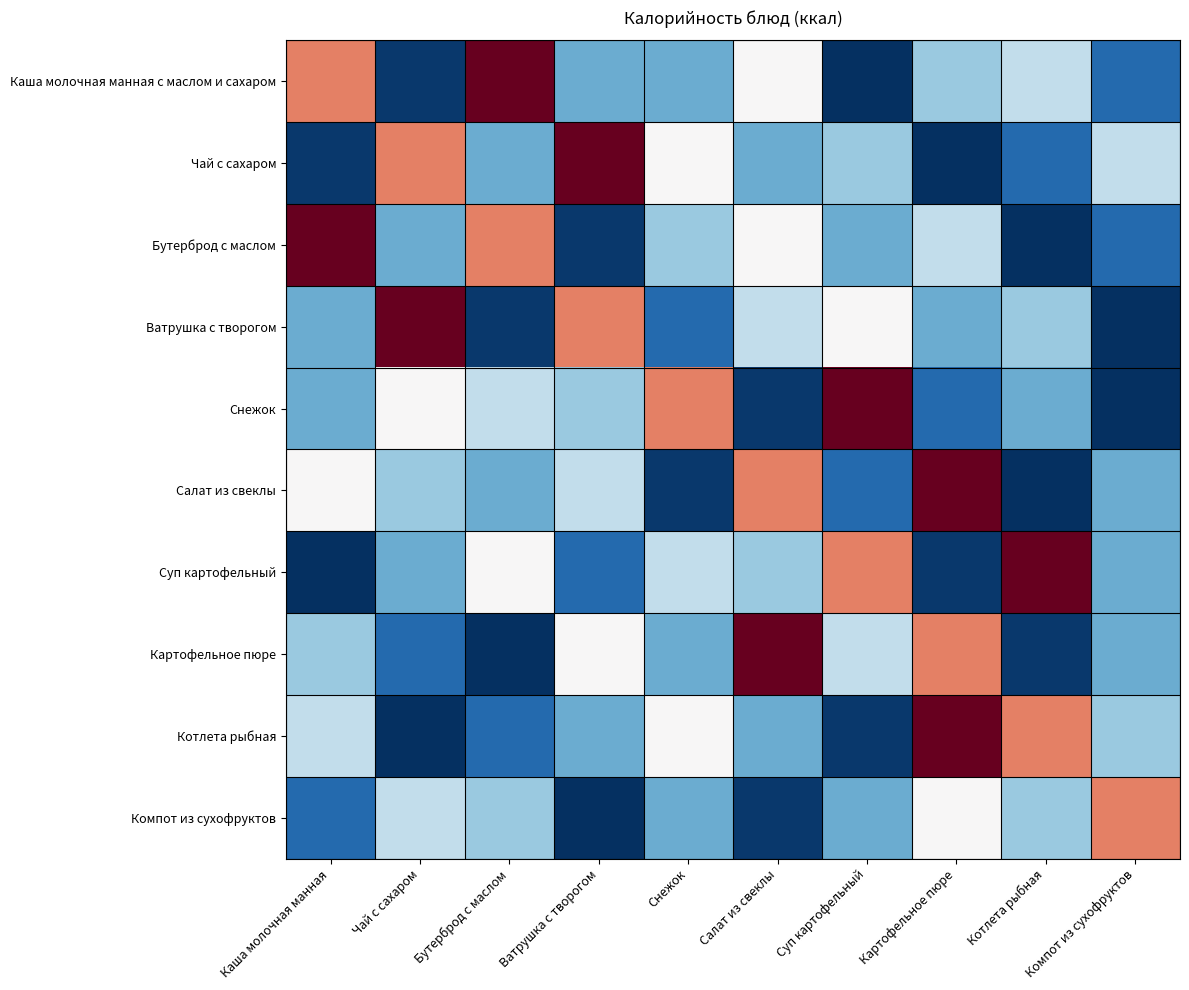

Between Салат из свеклы and Суп картофельный, which is larger?

Салат из свеклы